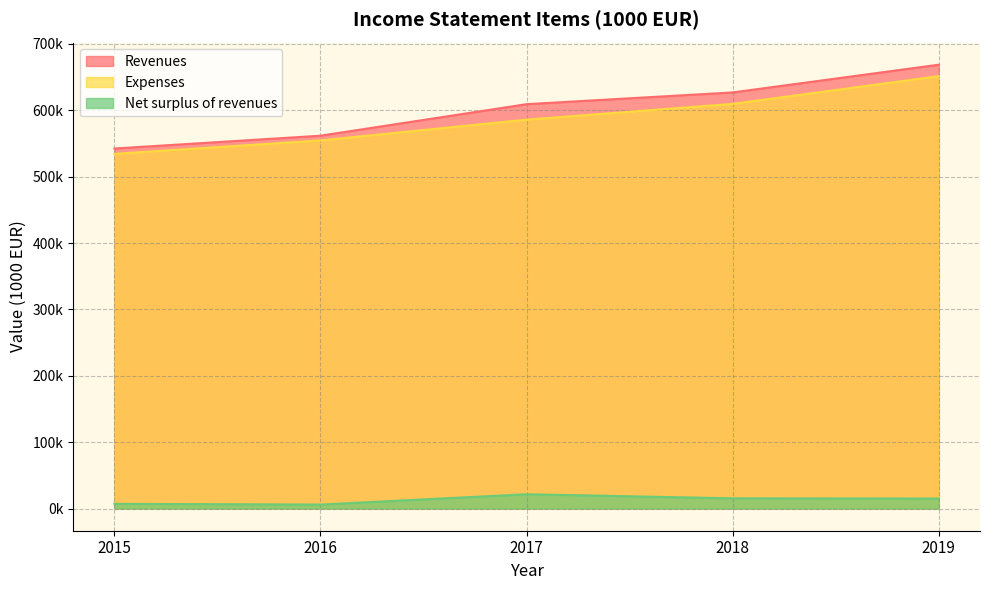

What is the difference between the maximum and minimum values in the Revenues series?

126280.9